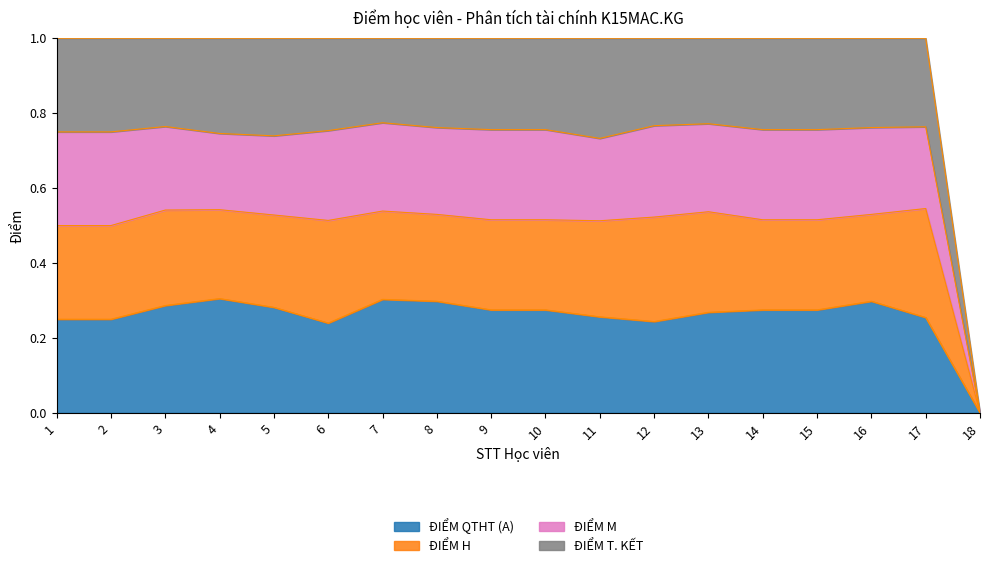

How many lines are shown in the chart?

4